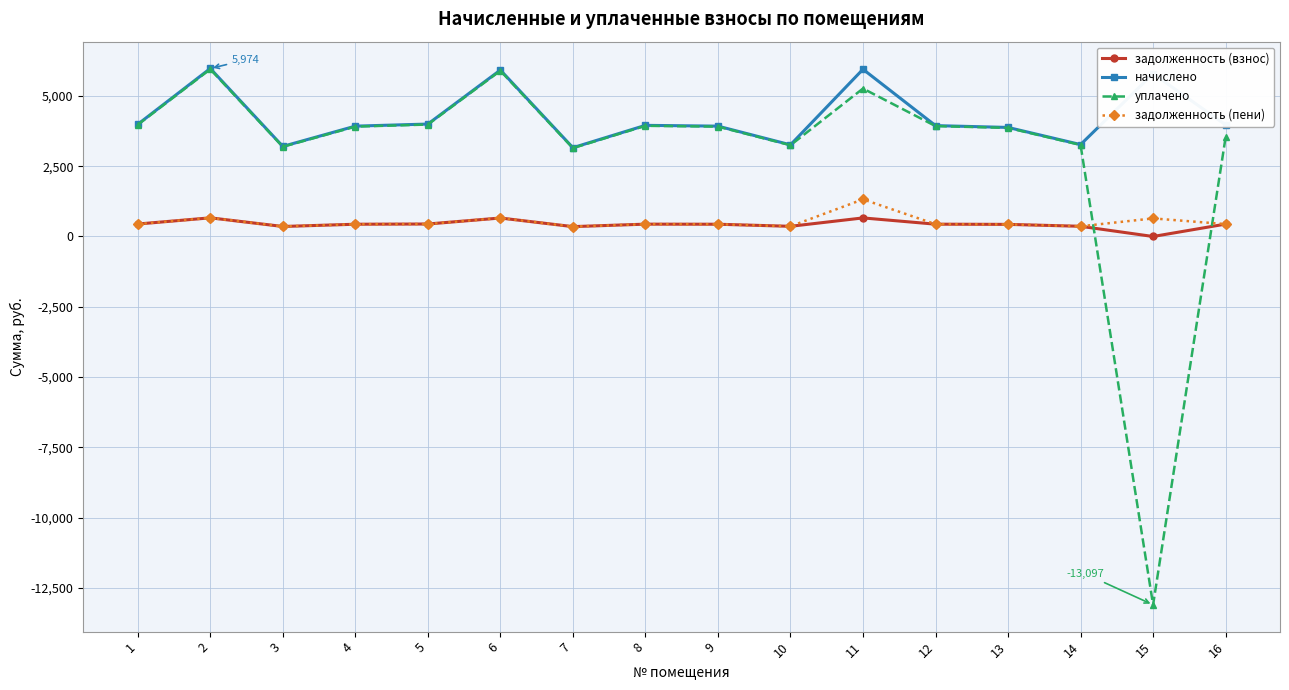

The value of начислено at 6 is 2296.4. True or false?

False